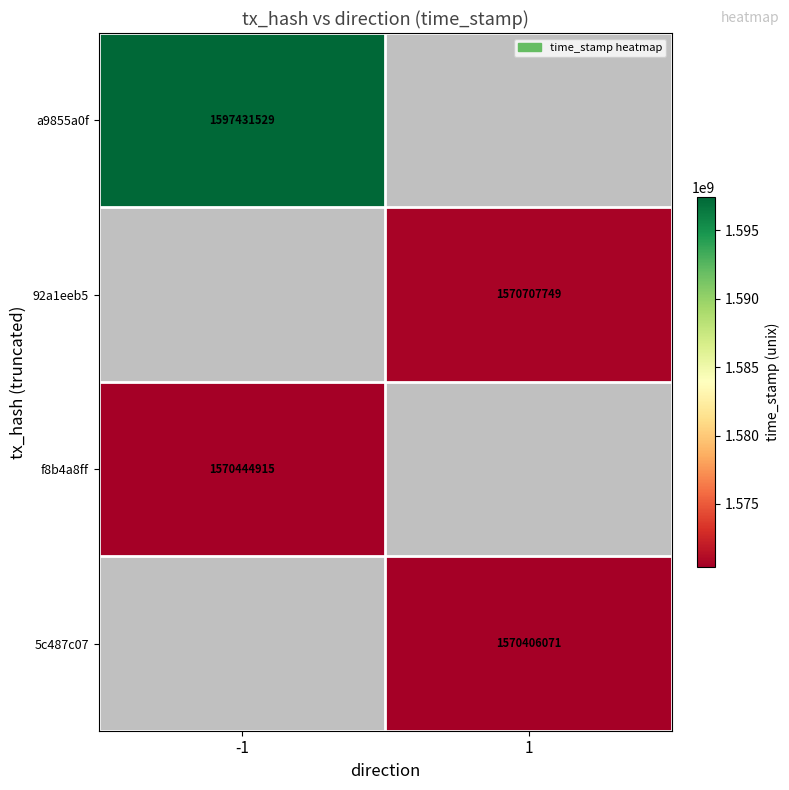

True or false: f8b4a8ff has a value of 1570444915 at -1.

True